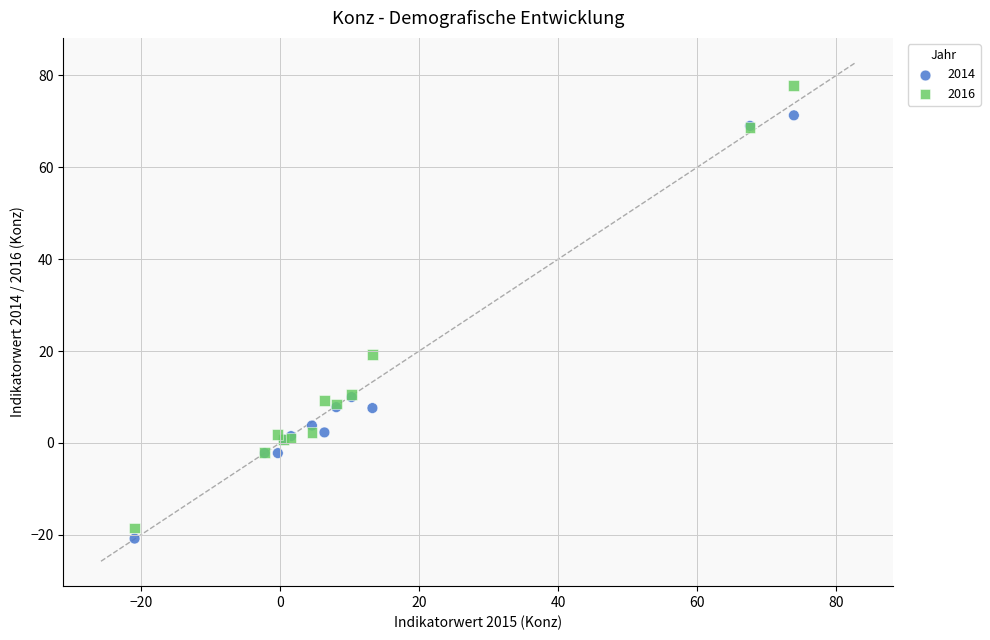

Which series has the largest Y range (max minus min)?

2016